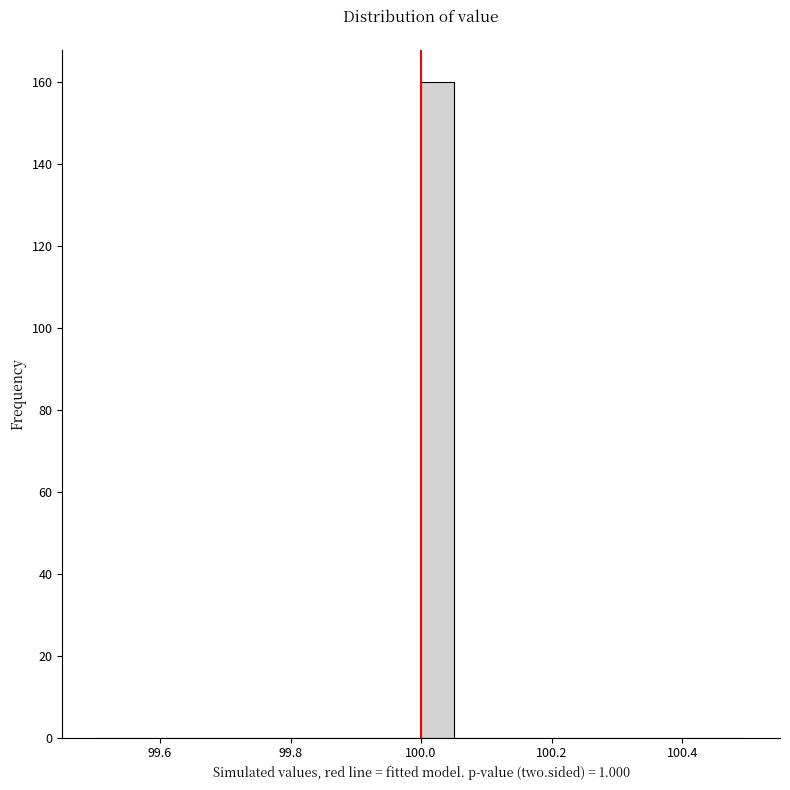

Read against the x-axis, roughly where is the centre of the tallest bar?

100.02